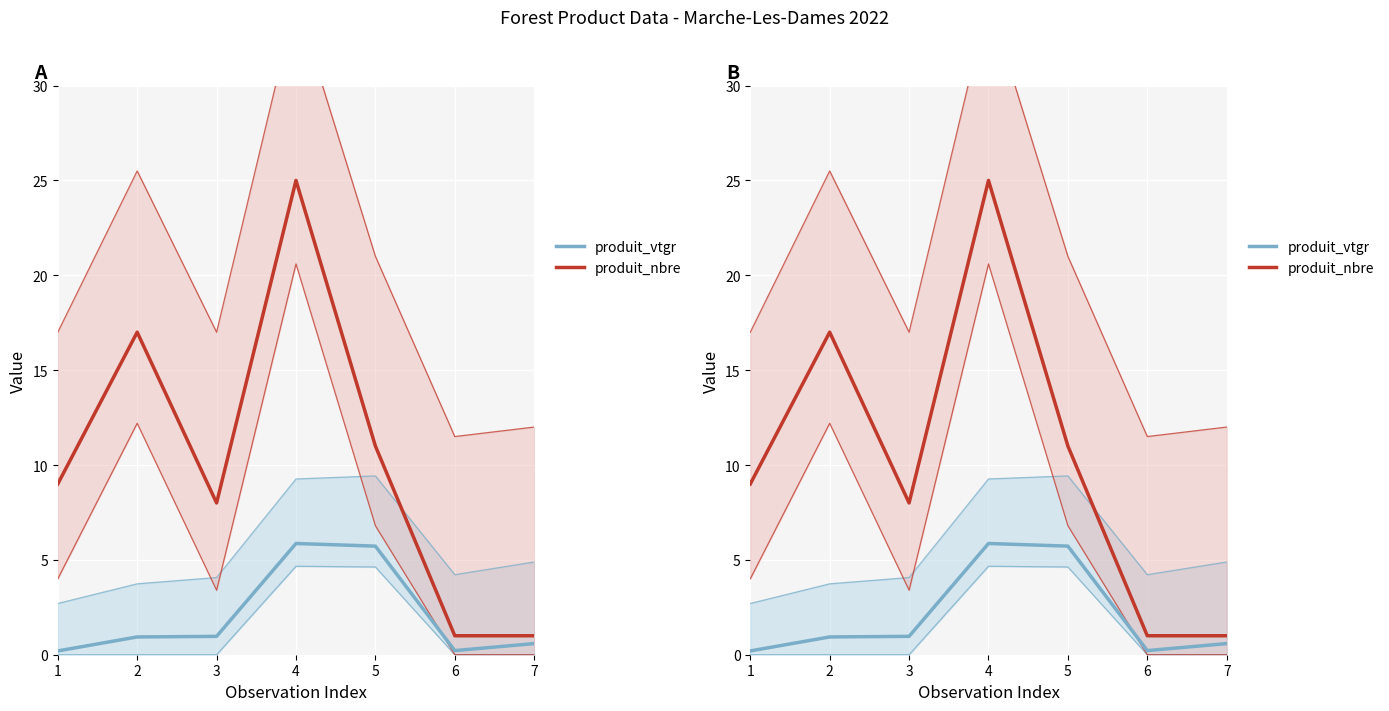

Rank the series at 6 from lowest to highest value.

produit_vtgr, produit_nbre